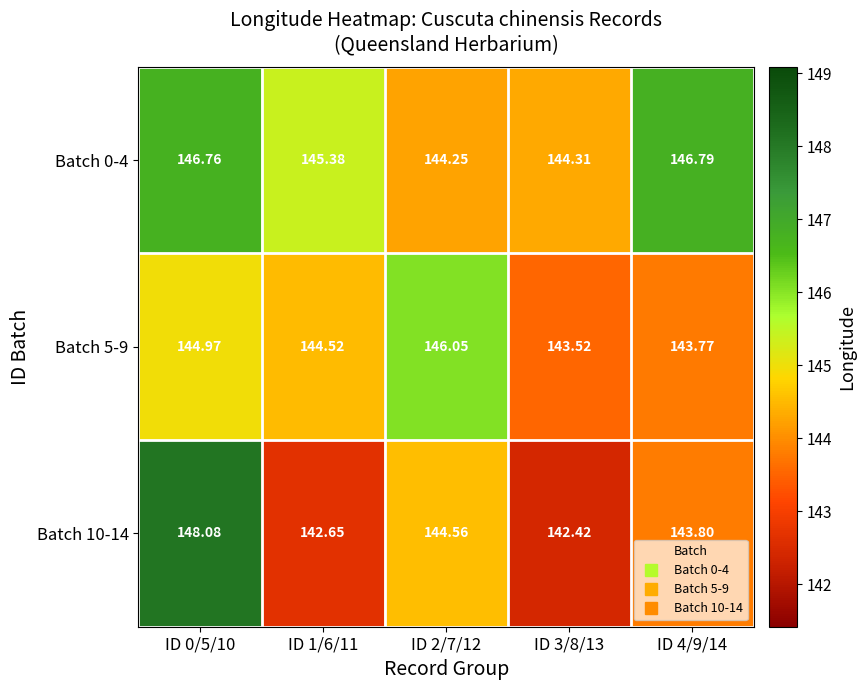

Is the value of Batch 0-4 at ID 0/5/10 greater than the value of Batch 5-9 at ID 1/6/11?

Yes